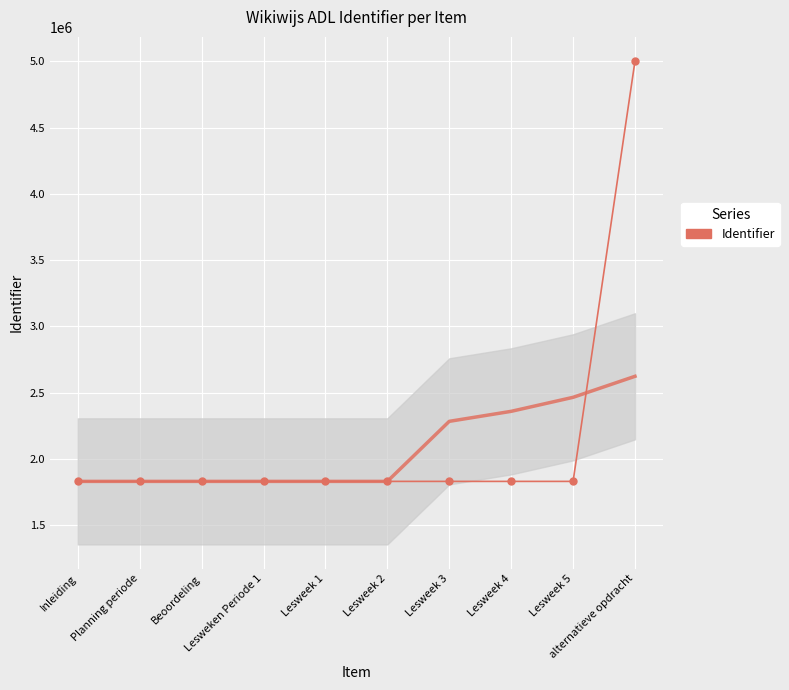

What is the difference between the values at Lesweek 5 and Lesweek 2?

3